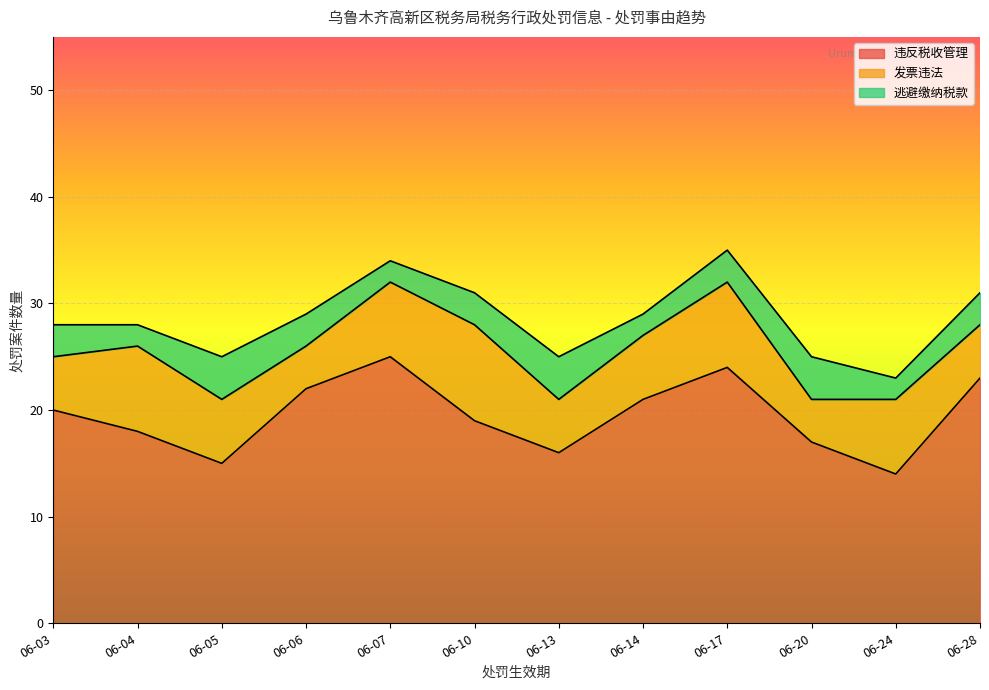

What value does the 逃避缴纳税款 series have at 06-17?

3